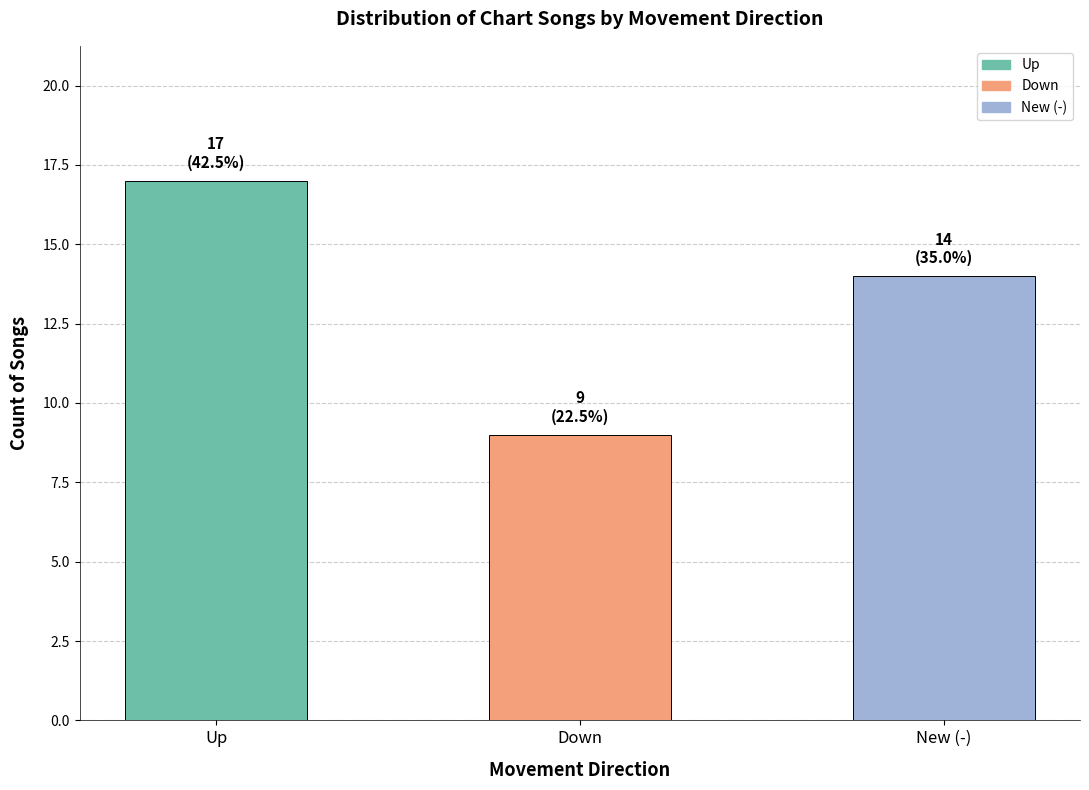

What is the ratio of the value at Up to the value at New (-)?

1.2